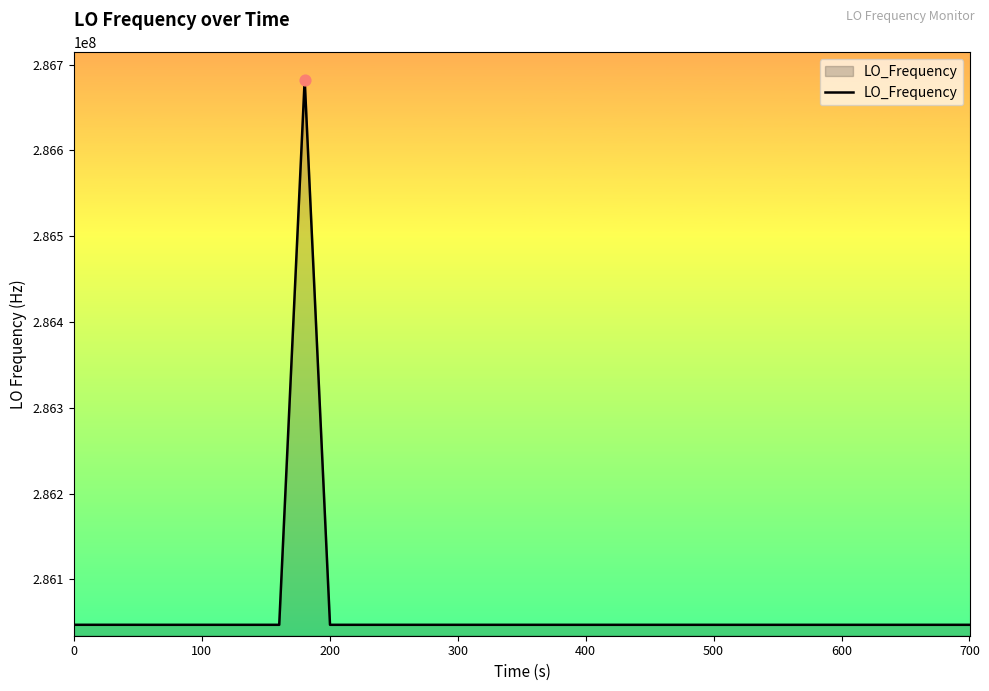

What is the minimum value shown in the chart?

286046990.1